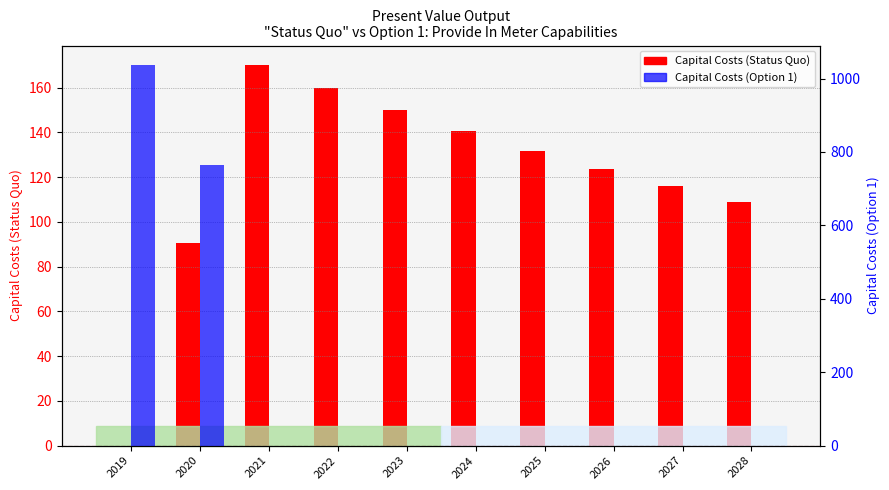

What is the difference between the second highest and minimum values in the Capital Costs (Status Quo) series?

159.8